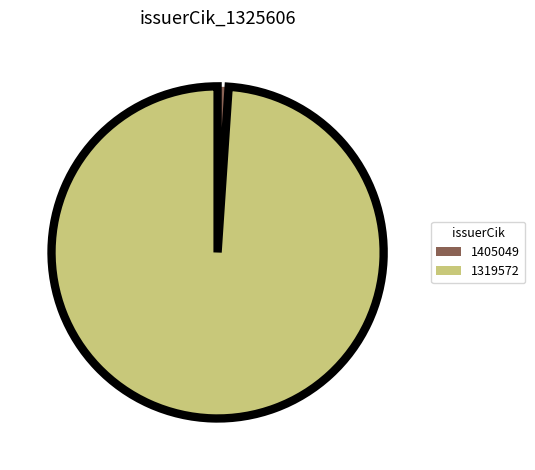

What is the majority slice?

1319572